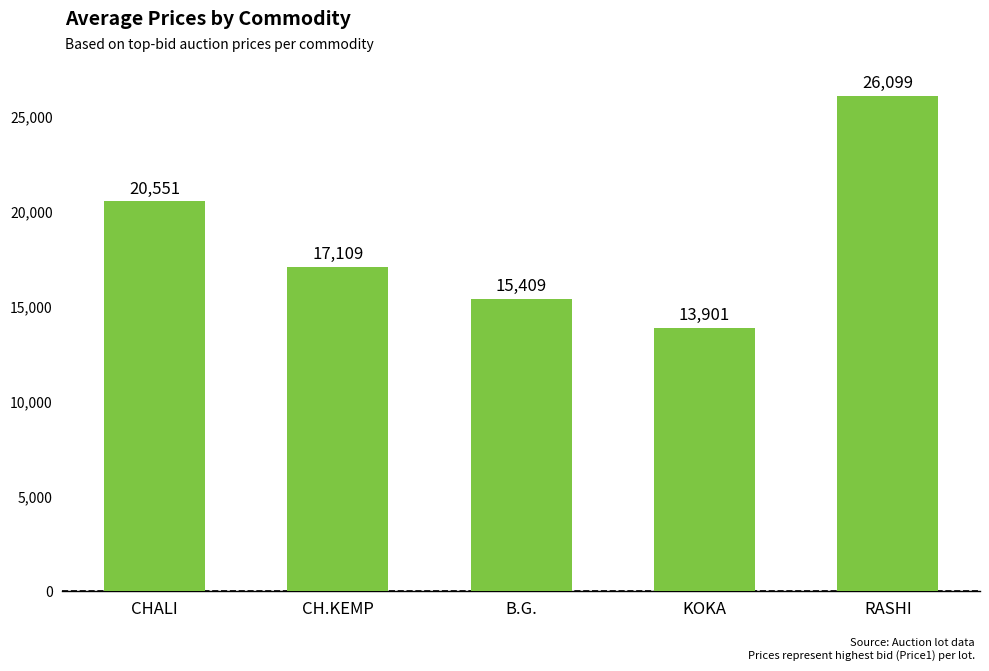

What is the label of the 3rd bar from the right?

B.G.